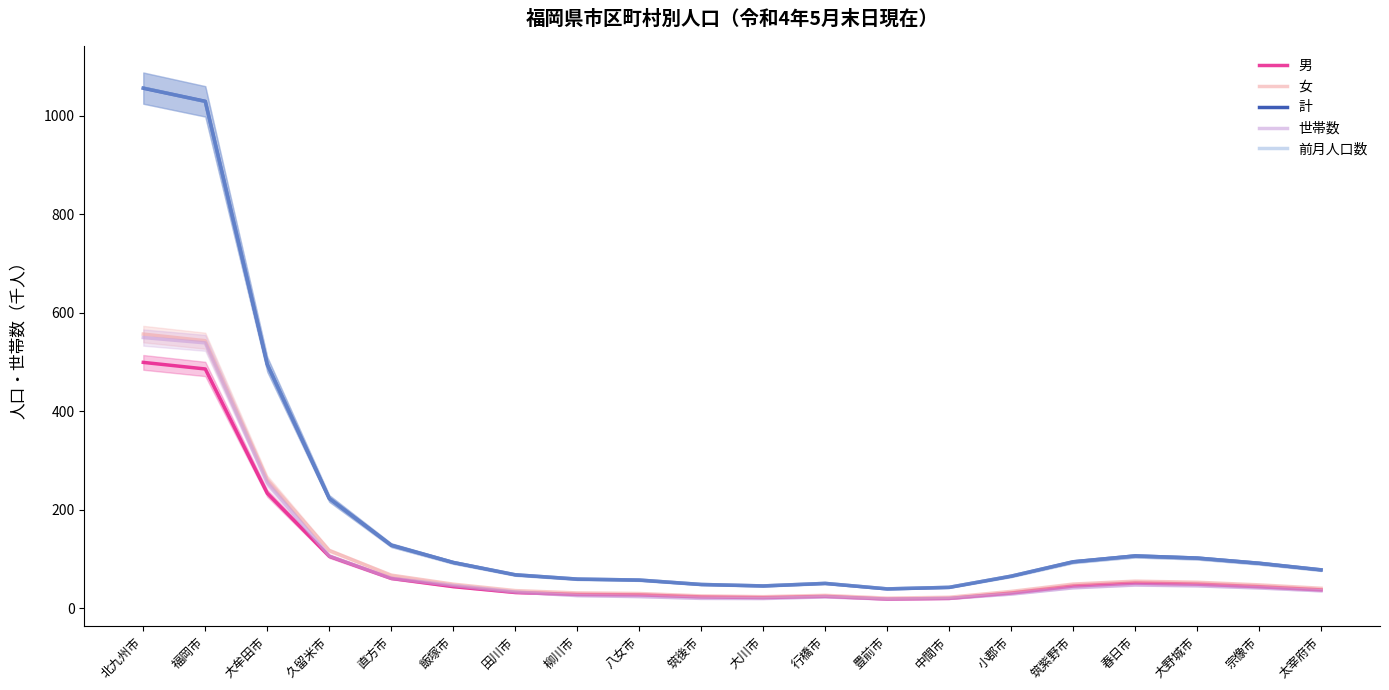

Where does the 世帯数 series first go above 41?

北九州市